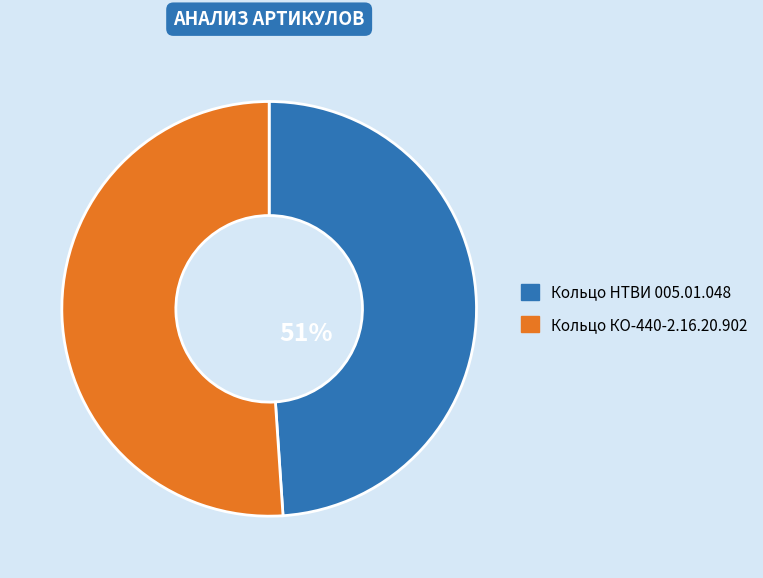

To the nearest percent, what is the combined percentage of Кольцо КО-440-2.16.20.902 and Кольцо НТВИ 005.01.048?

100%